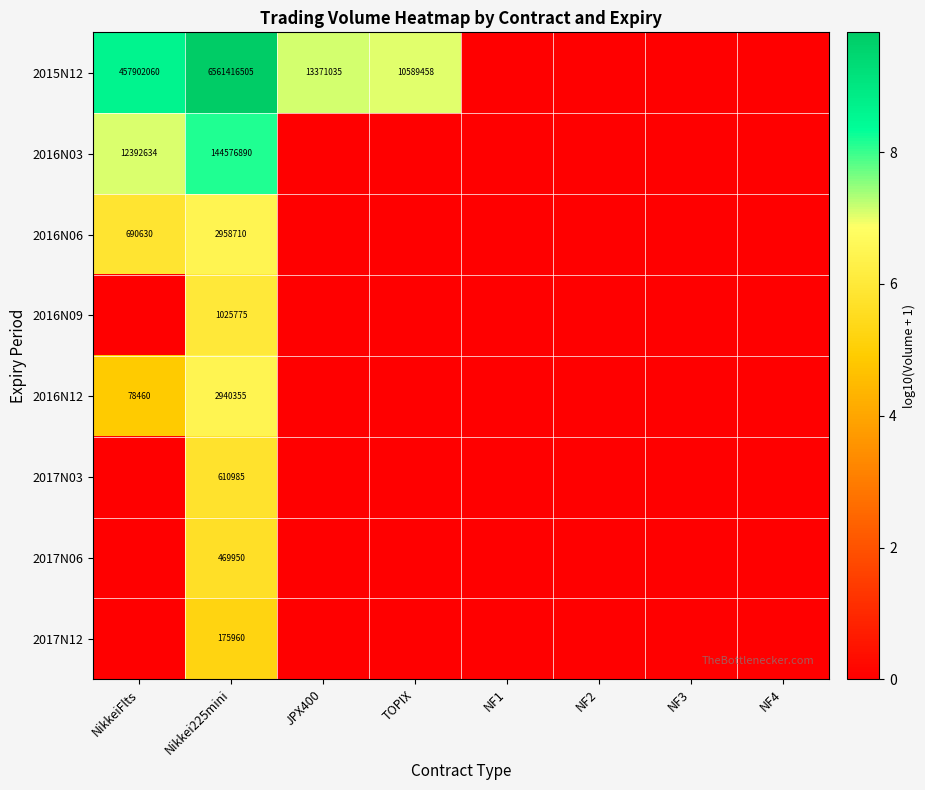

True or false: 2016N09 has a value of 1025775 at Nikkei225mini.

True